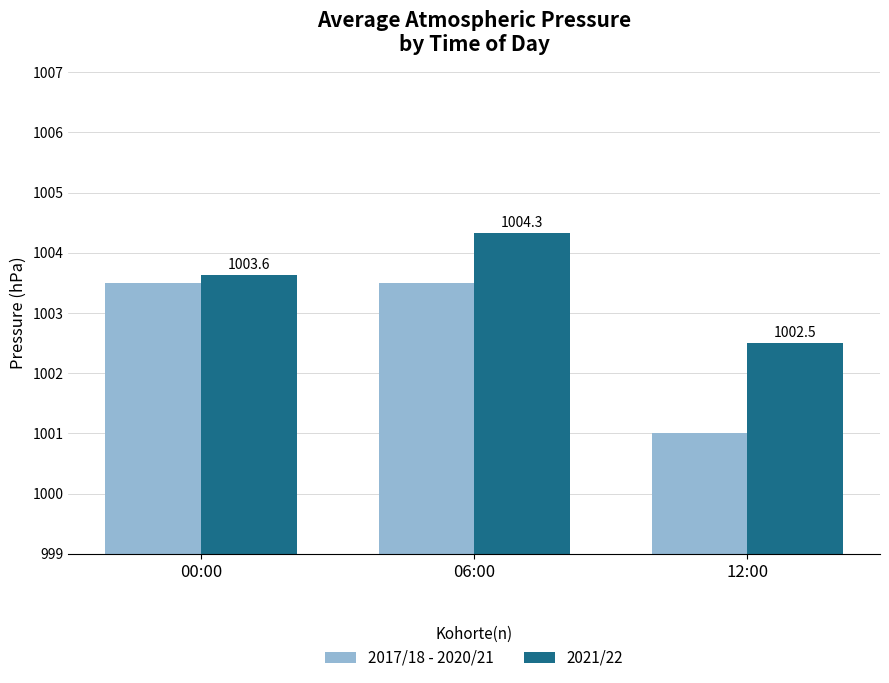

What is the value of the 2017/18 - 2020/21 bar at the 3rd from the left?

1001.0